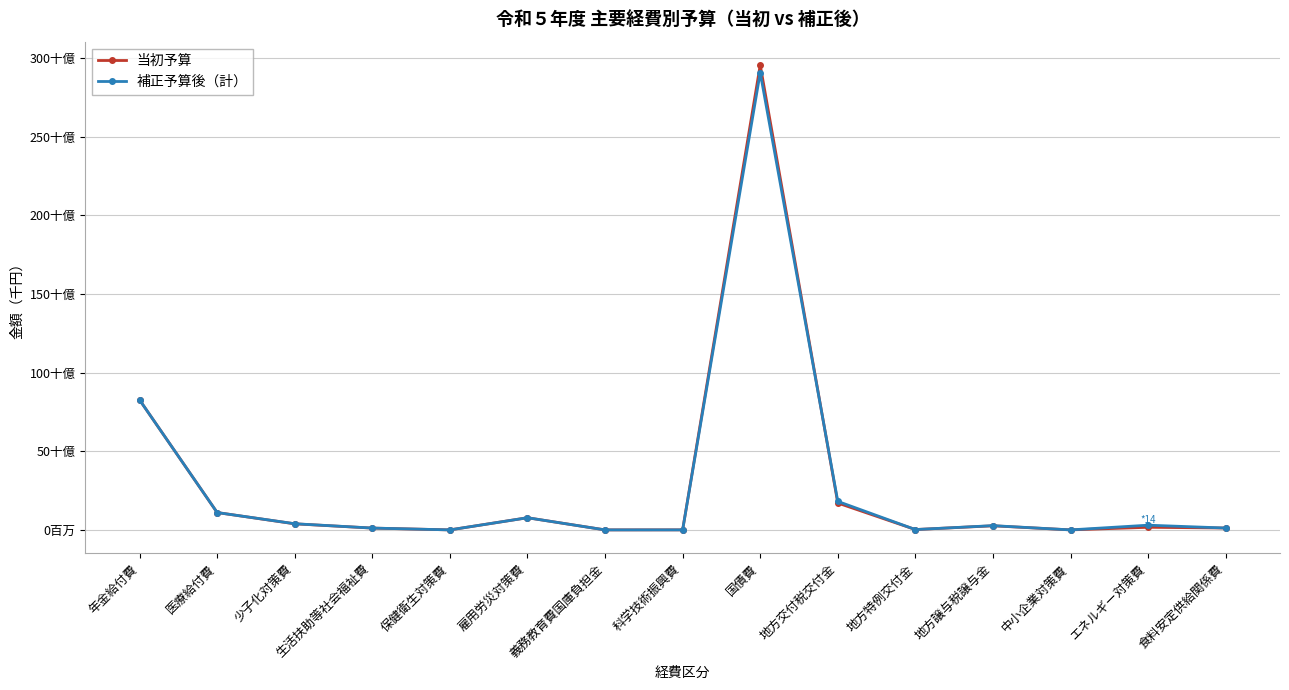

Rank the series by their maximum value, from highest to lowest.

当初予算, 補正予算後（計）